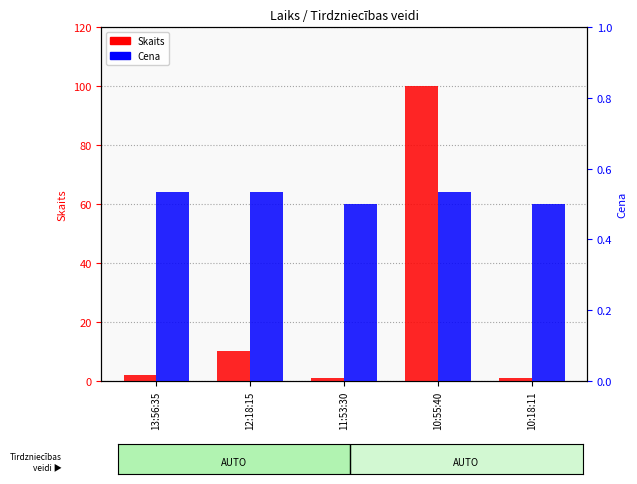

What is the smallest value displayed?

0.5